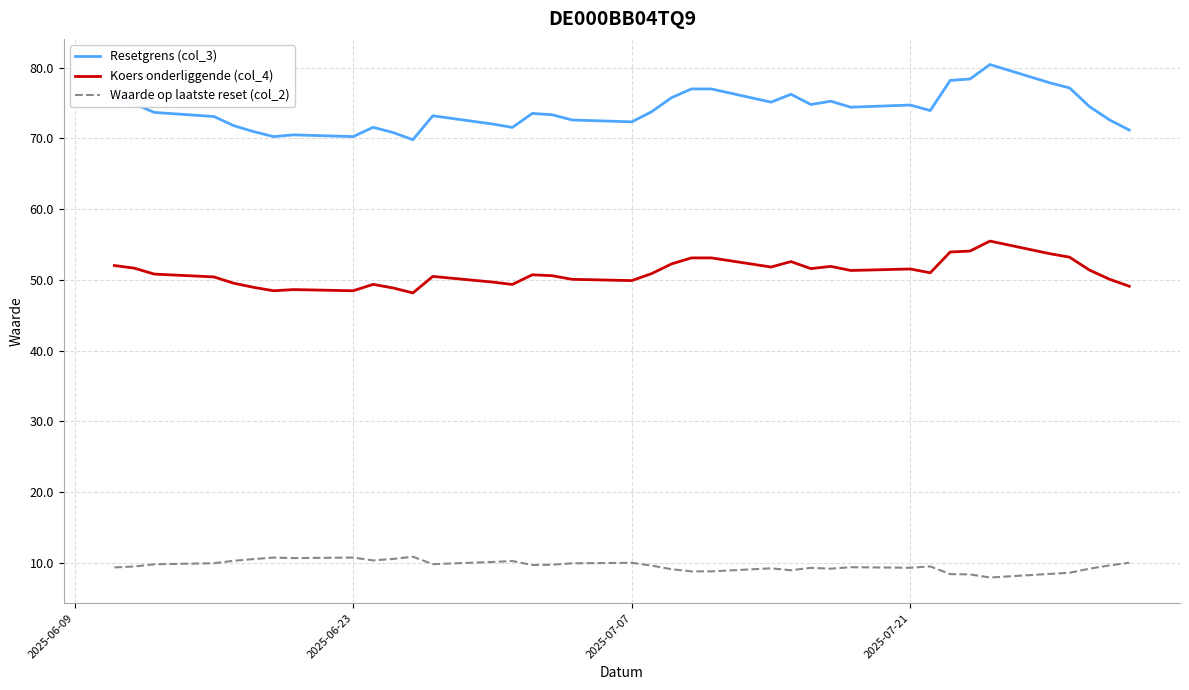

List the series in order of their peak value, lowest first.

Waarde op laatste reset (col_2), Koers onderliggende (col_4), Resetgrens (col_3)